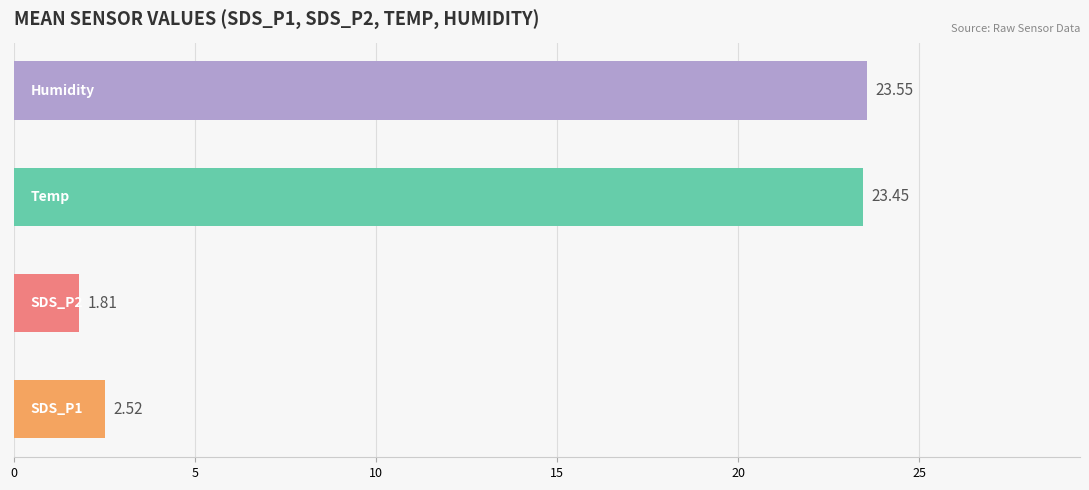

Are the bars horizontal?

Yes